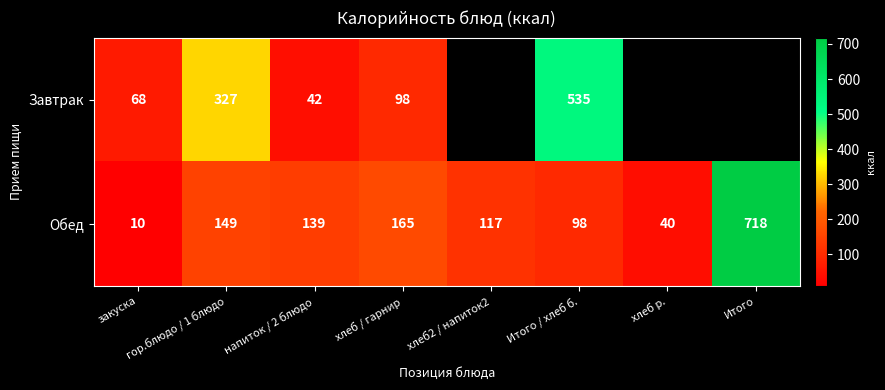

Which label corresponds to the largest value in the chart?

Итого